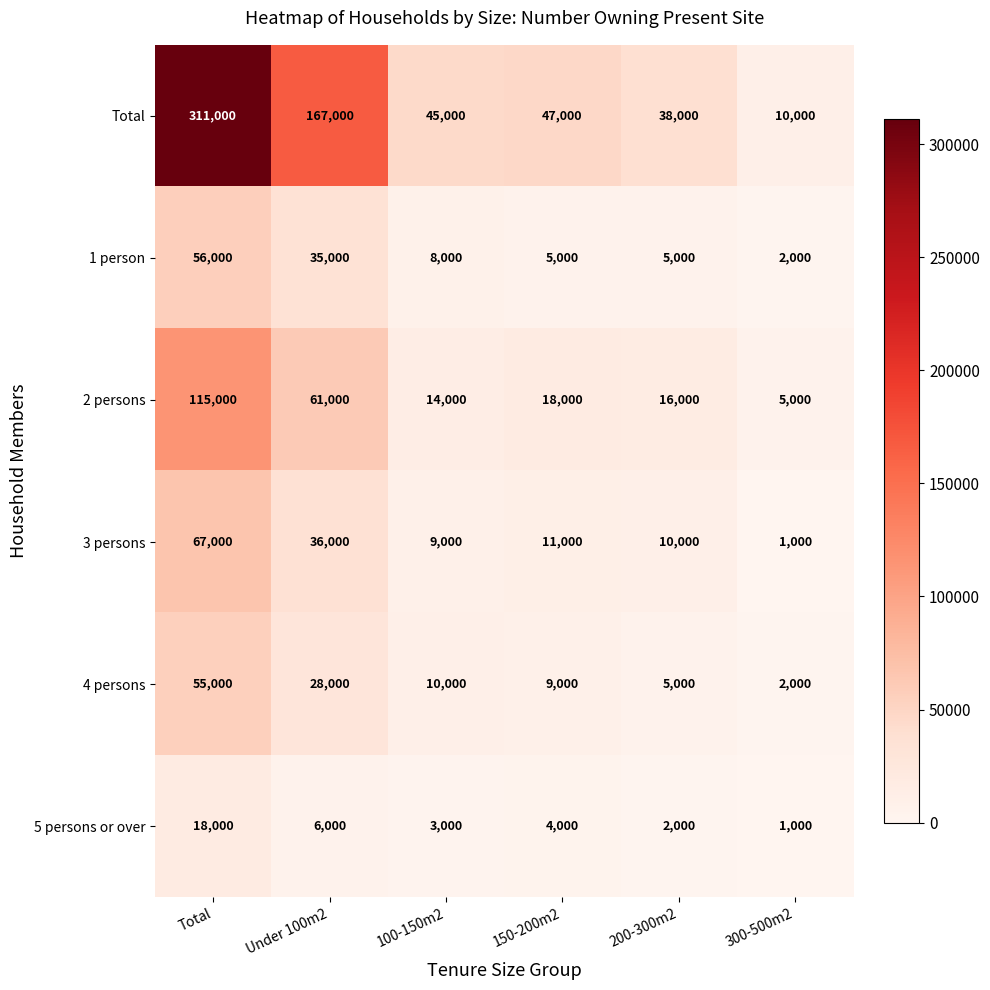

How many data points in 1 person are less than 8000?

3